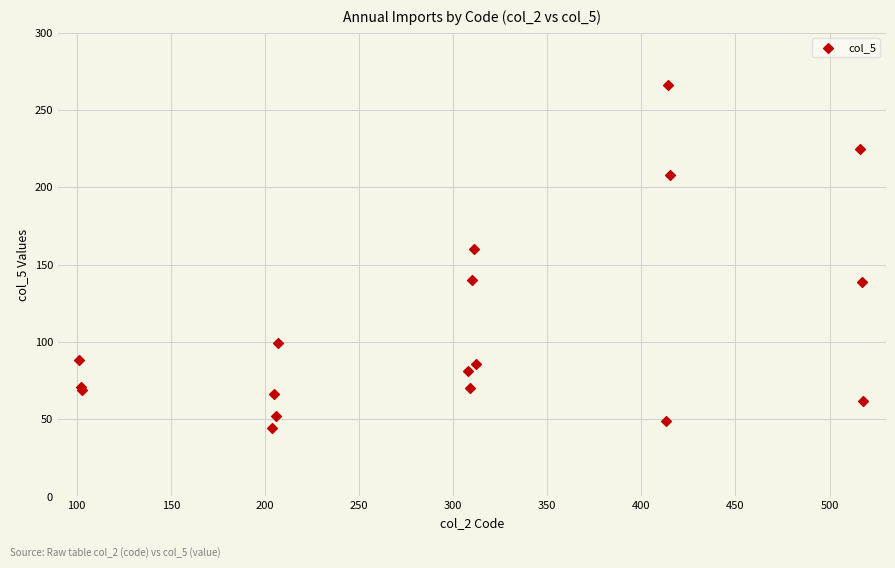

What Y value in the scatter plot is closest to 155?

160